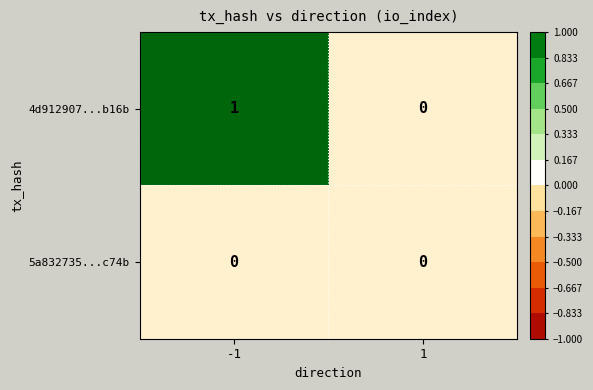

The value of 4d912907...b16b at -1 is 1. True or false?

True